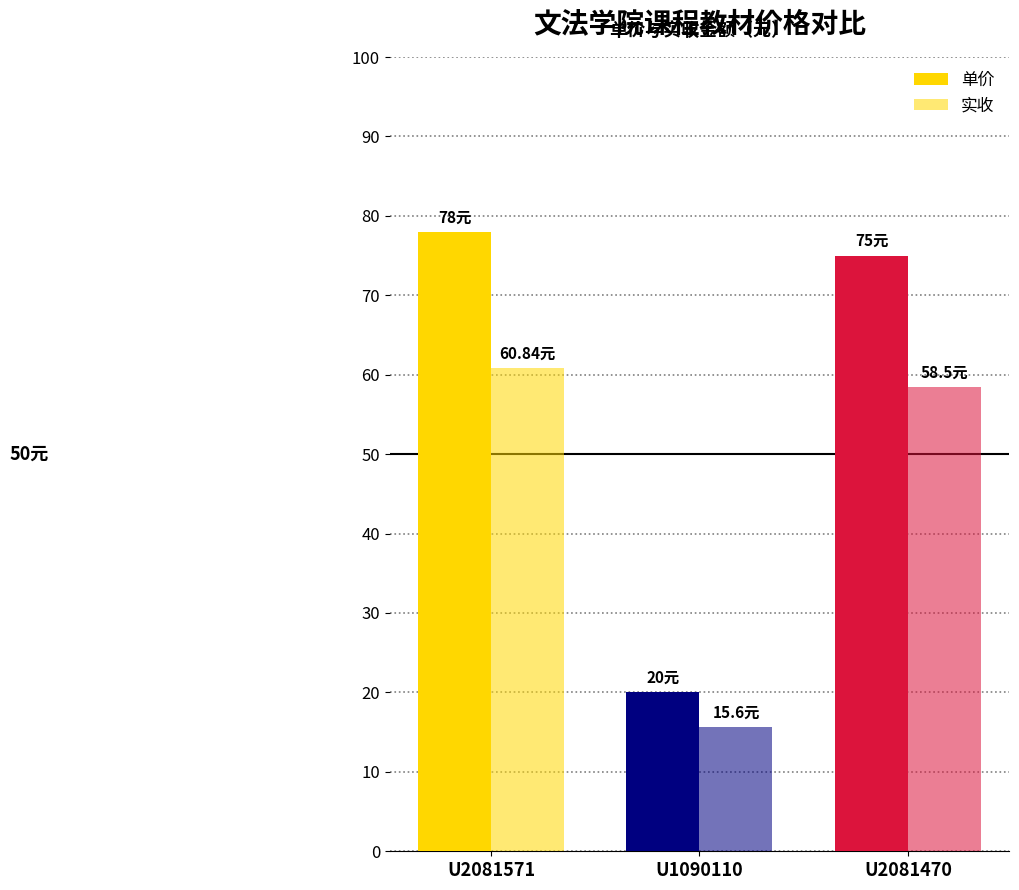

Is it true that 单价 equals 29.5 at U1090110?

False